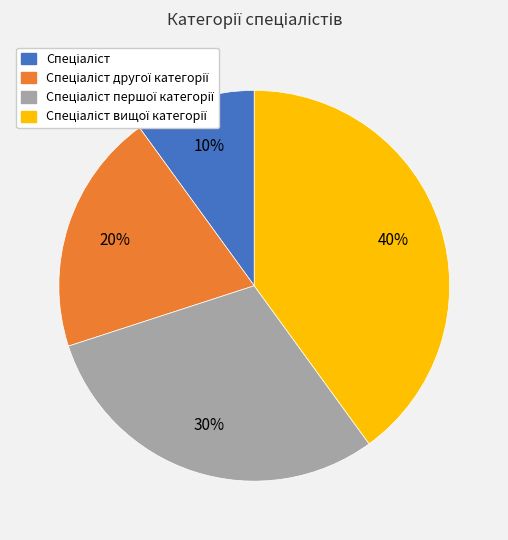

Does any single category account for the majority?

No